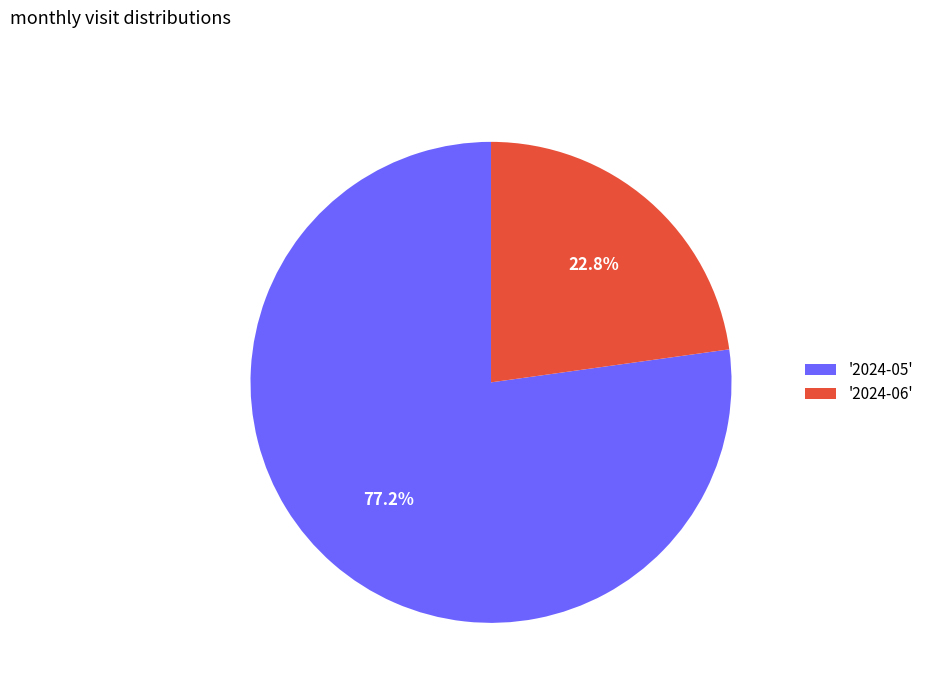

What percentage is NOT represented by '2024-05'?

22.8%